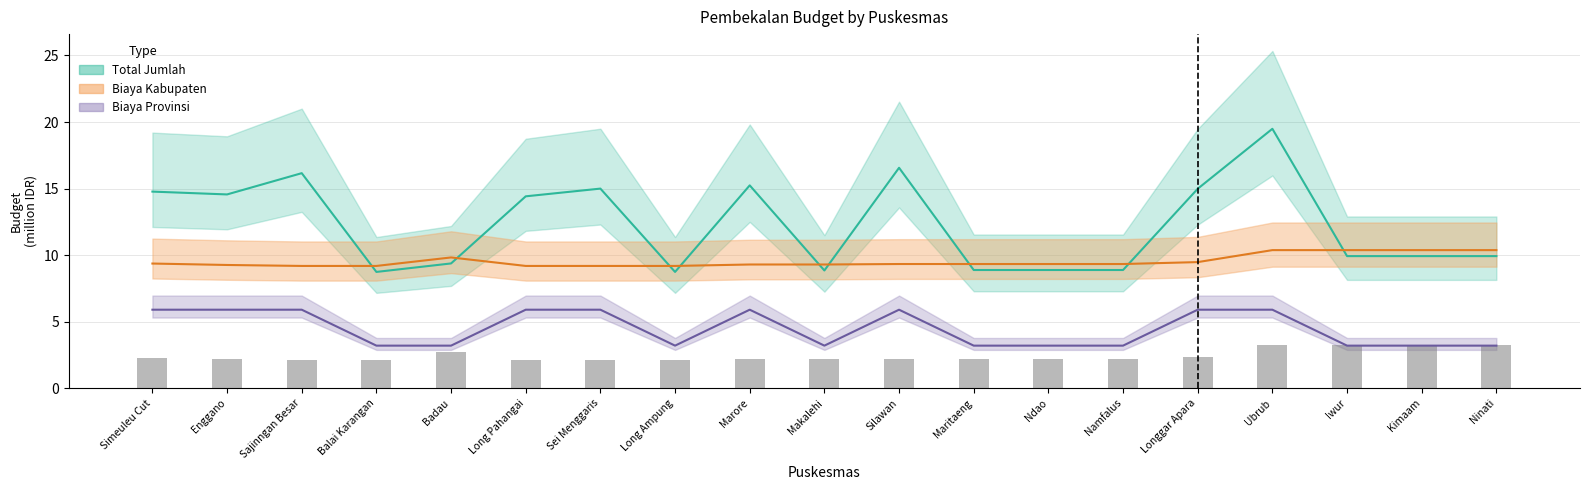

How many series are shown in this chart?

3